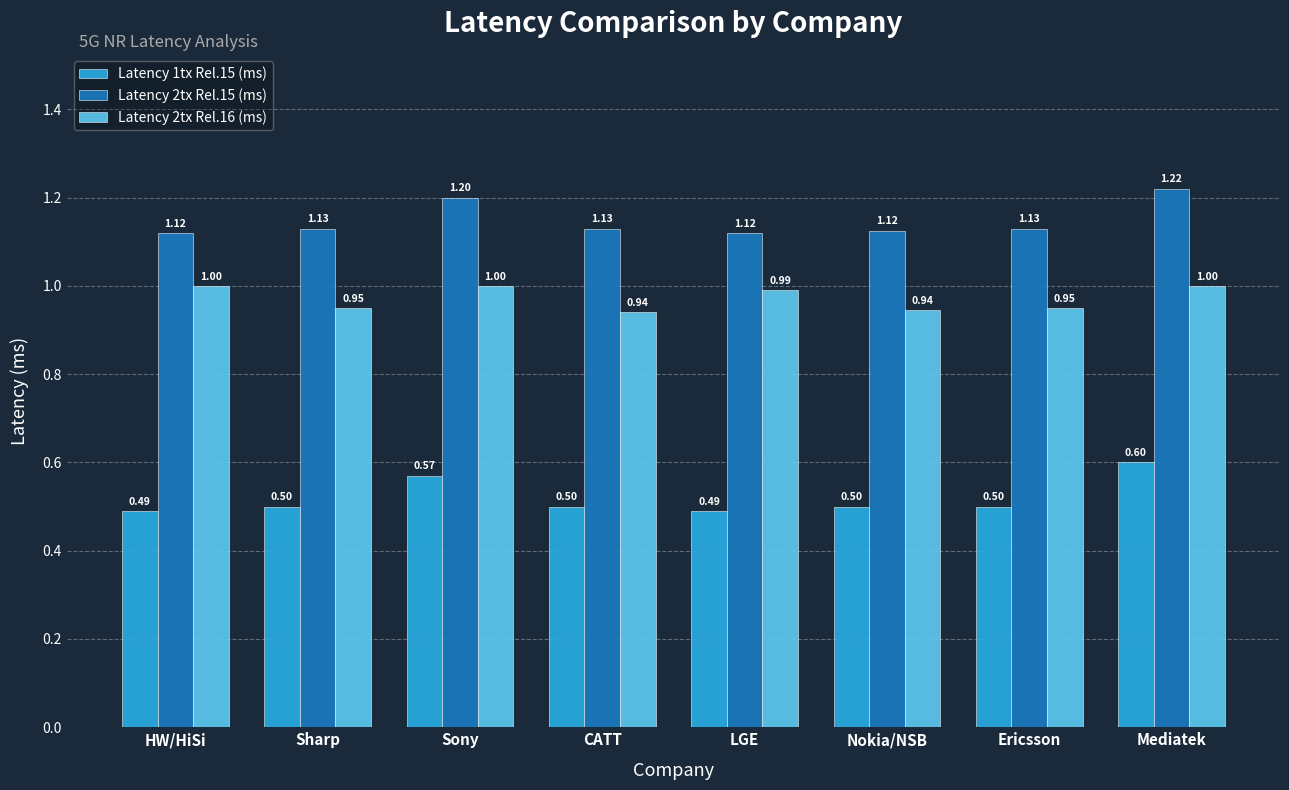

What is the total value across all series at Sharp?

2.6